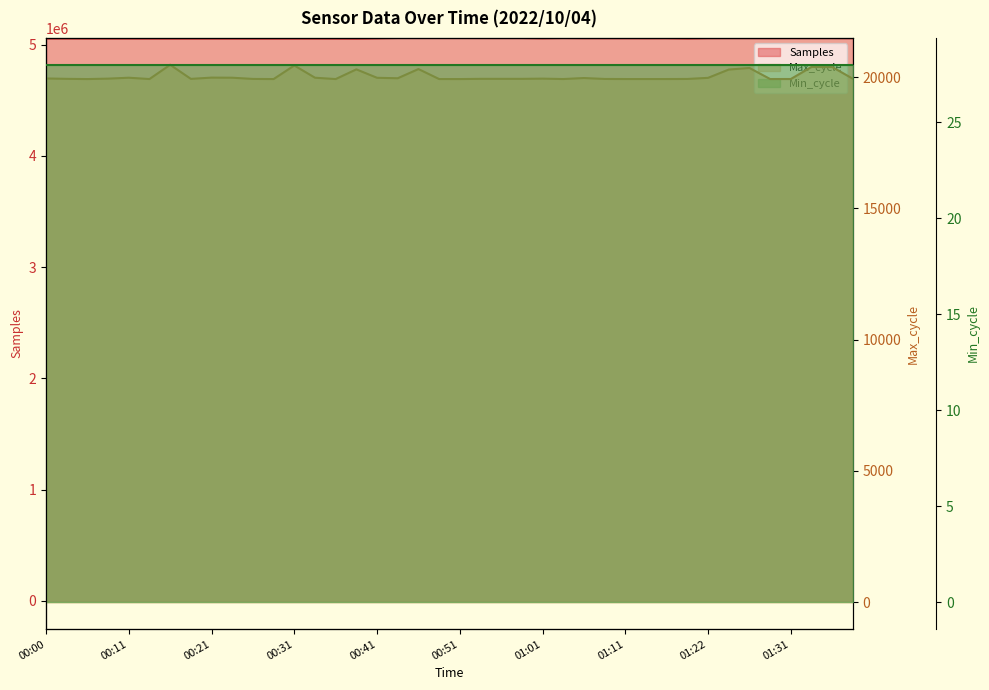

What is the label of the 2nd point from the right?

01:36